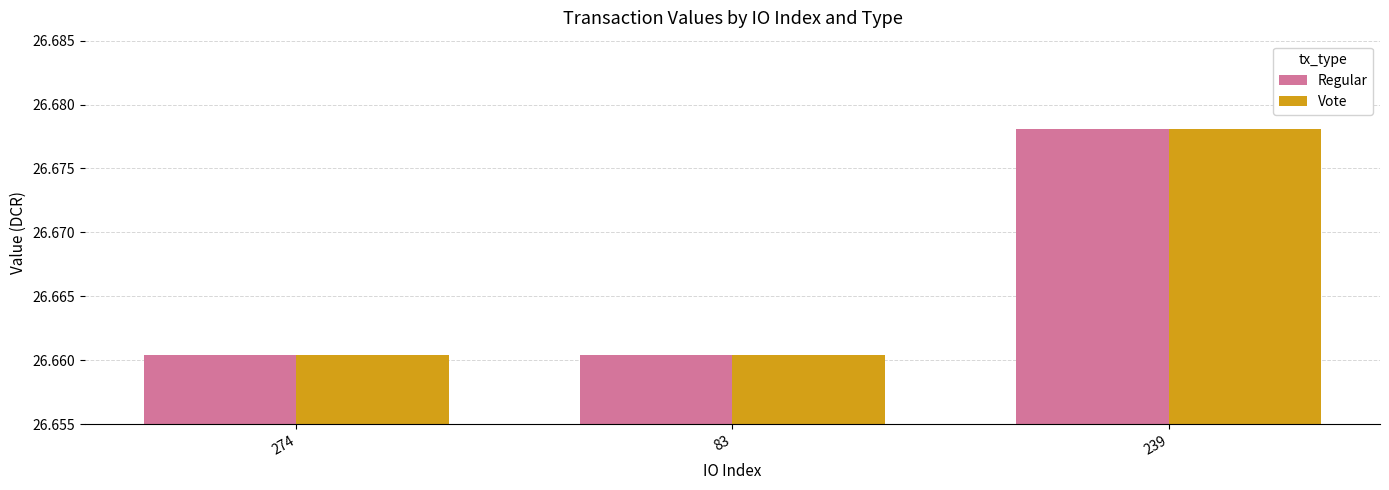

The value of Regular at 274 is 40.4. True or false?

False